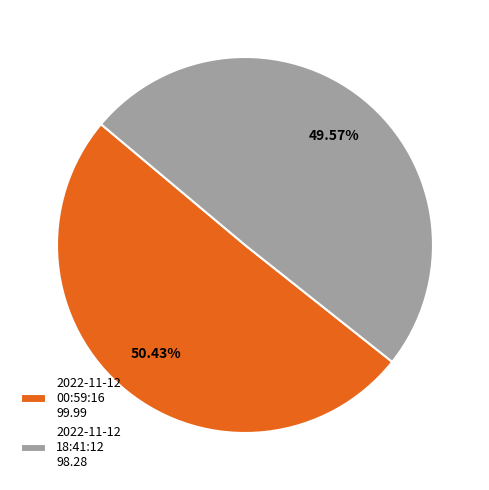

To the nearest percent, what is the difference between the largest and smallest slice percentages?

1%